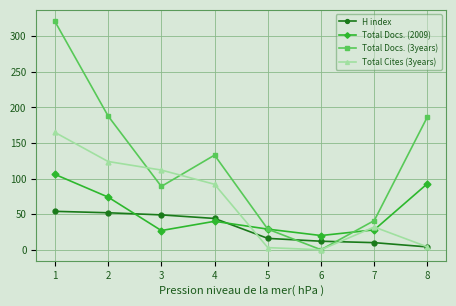

True or false: Total Docs. (3years) has a value of -125 at 6.

False